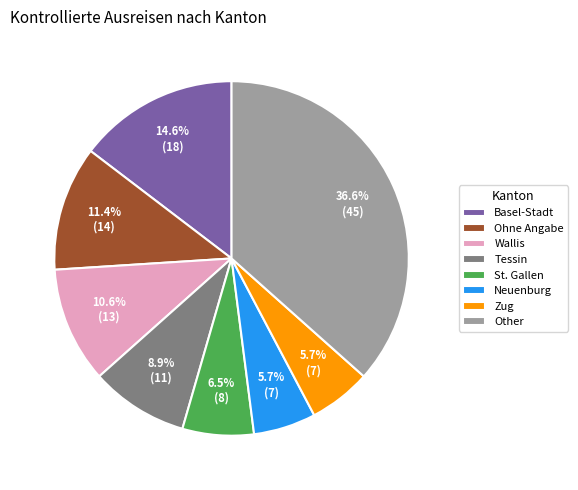

Does any single category account for the majority?

No